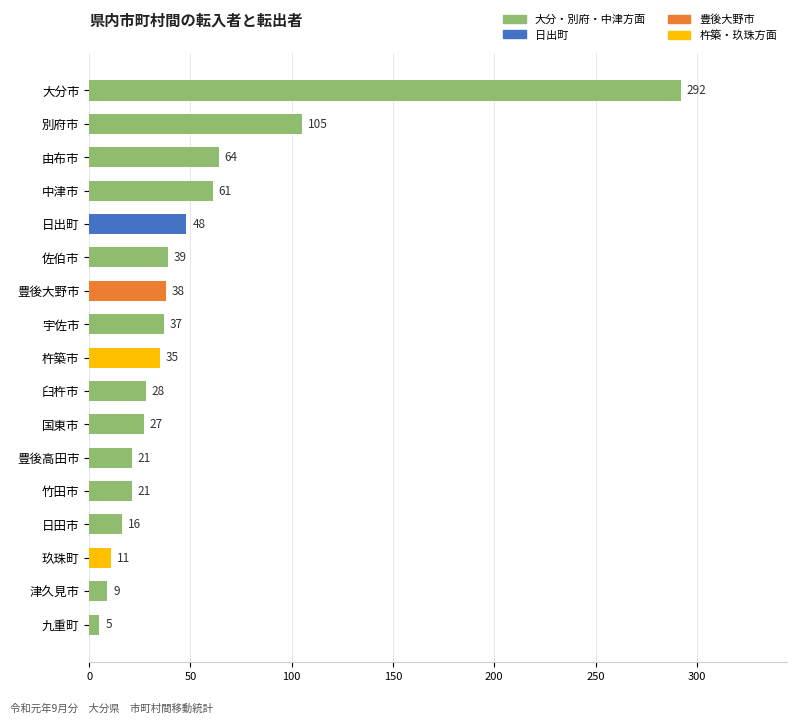

What is the change in value from 臼杵市 to 津久見市?

-19